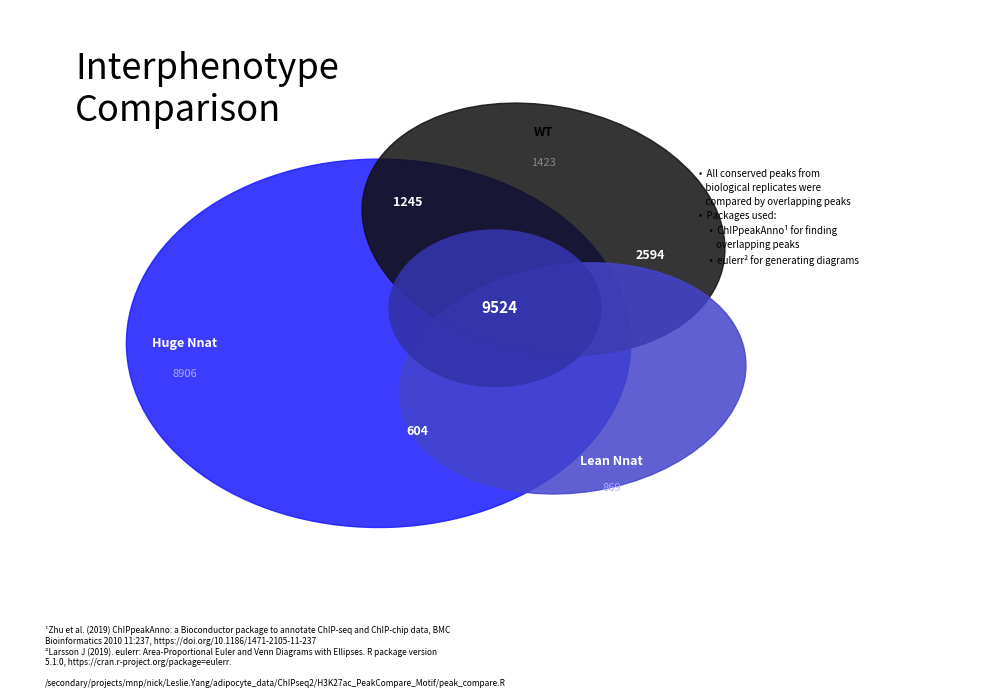

Is there a majority slice in this chart?

No